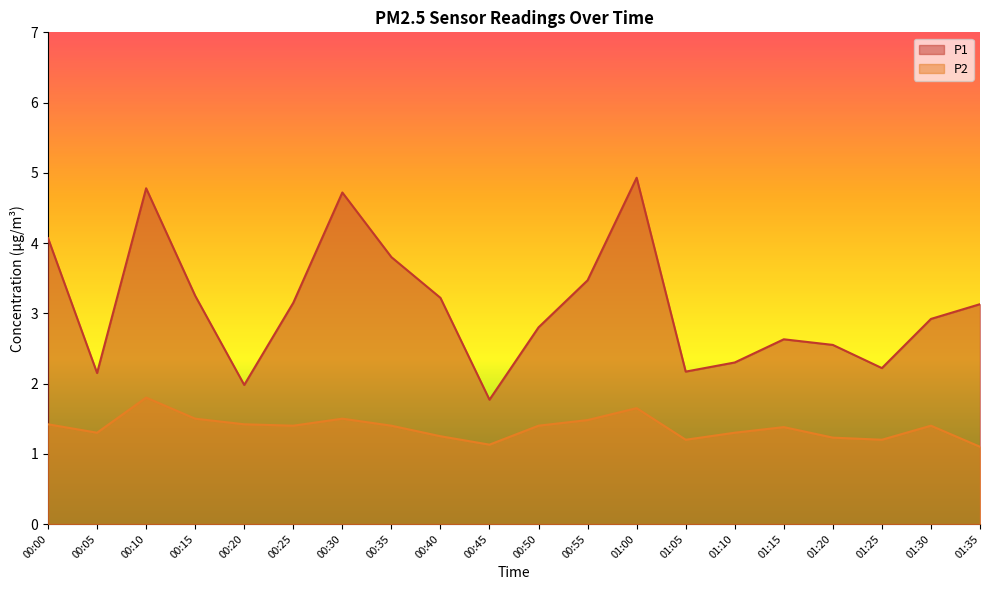

Is it true that P2 equals 1.4 at 01:30?

True